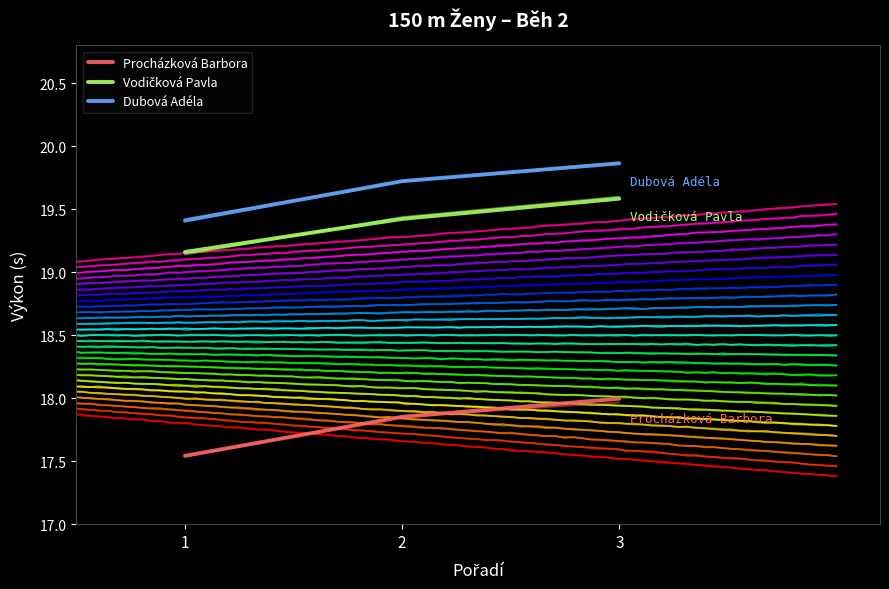

What value does the Dubová Adéla series have at 2?

19.7